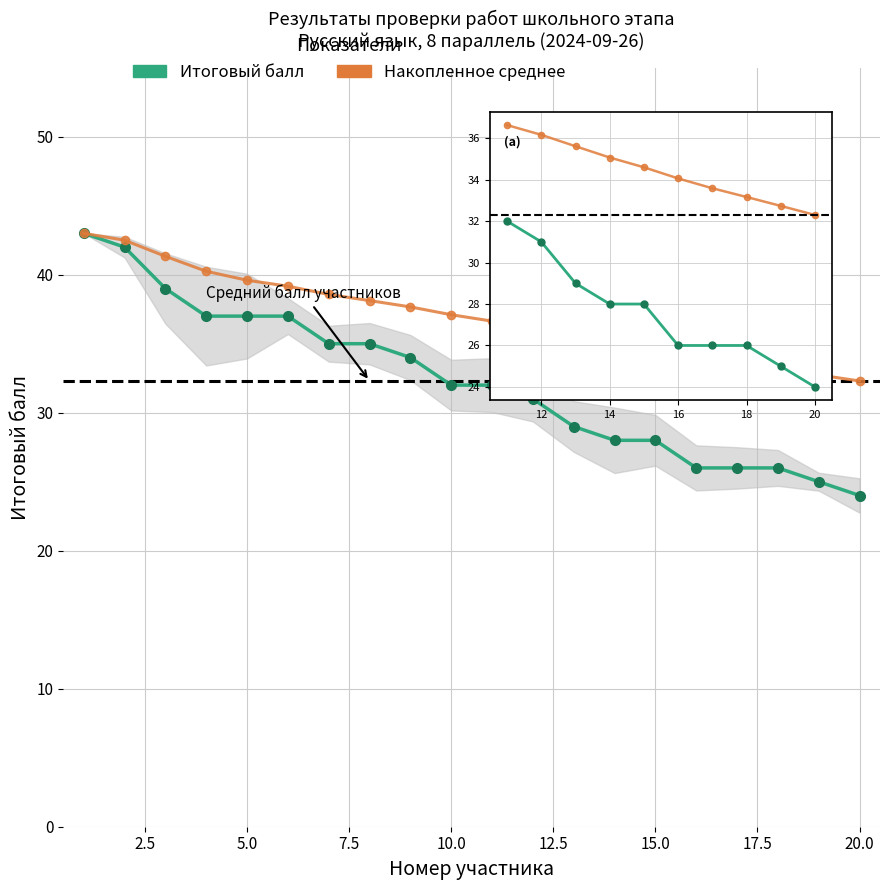

True or false: Накопленное среднее and Итоговый балл intersect in this chart.

False